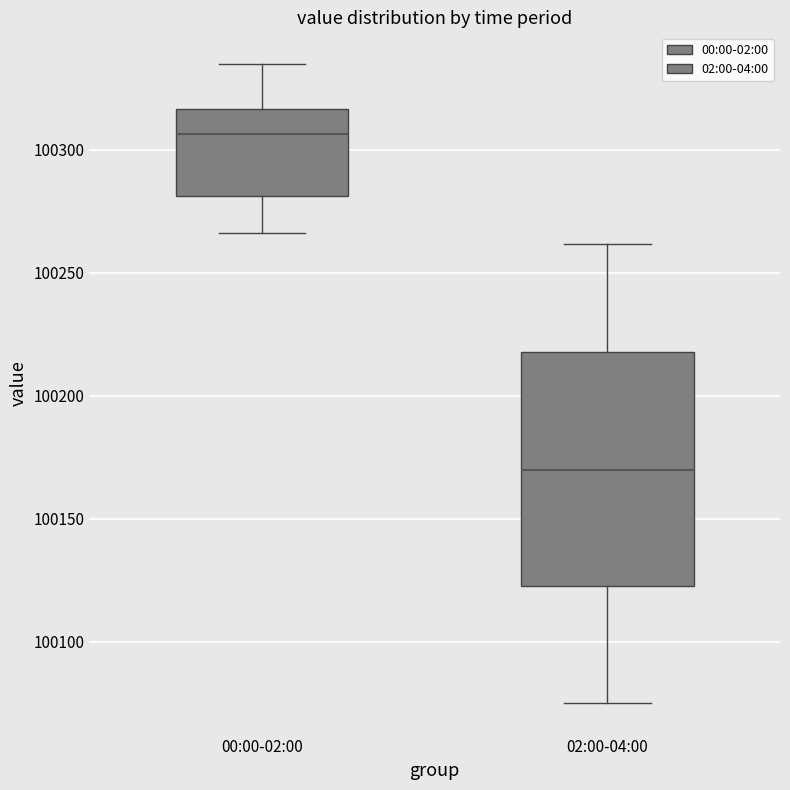

Which box's median line is the lowest?

02:00-04:00